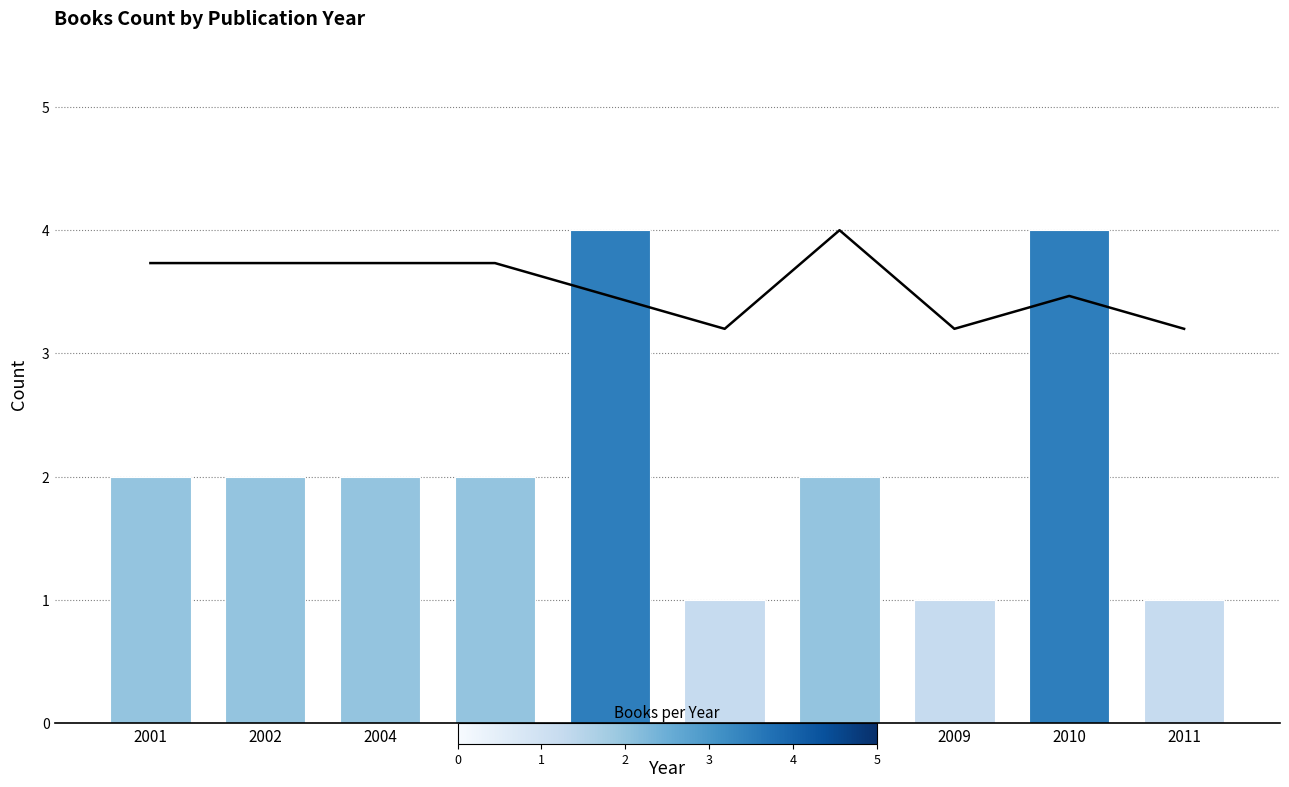

Reading right to left, transcribe all the data shown in this chart.

2011=1	2010=4	2009=1	2008=2	2007=1	2006=4	2005=2	2004=2	2002=2	2001=2